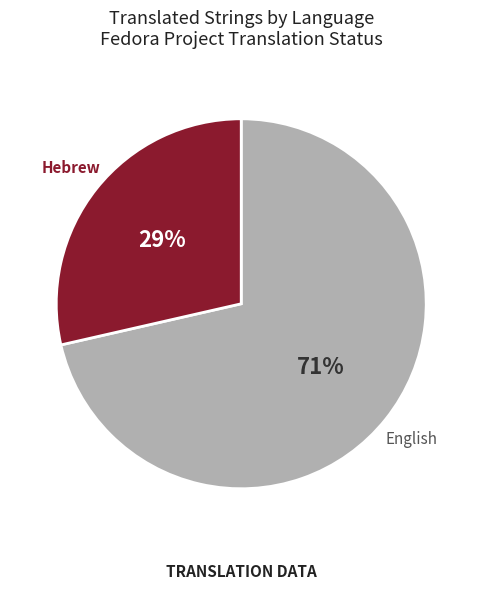

To the nearest percent, what is the average slice percentage?

50%